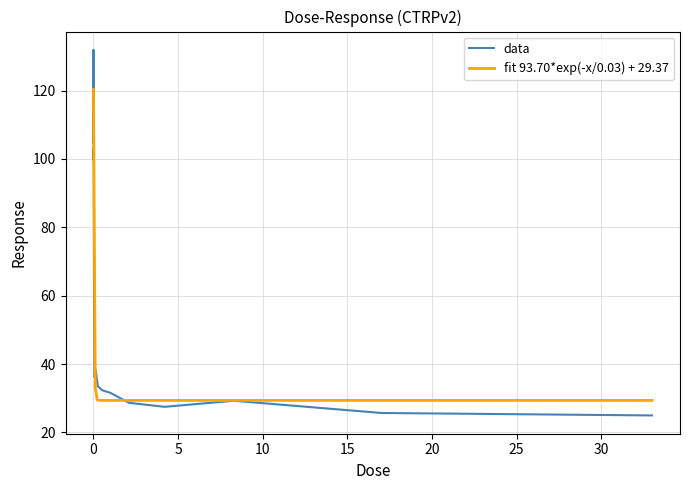

Reading right to left, list all the values displayed in this chart.

33.0=25.0	17.0=25.7	8.3=29.3	4.2=27.5	2.1=28.7	1.0=31.6	0.52=32.3	0.26=33.5	0.13=38.4	0.065=36.2	0.032=60.2	0.016=102.8	0.0081=99.6	0.0041=111.5	0.002=131.9	0.001=104.8